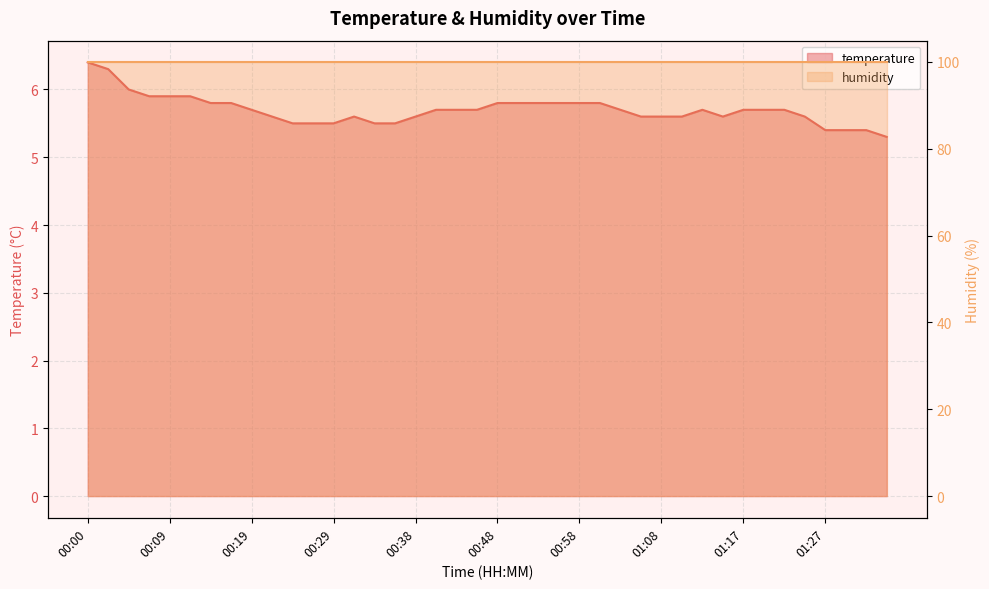

What is the difference between the maximum and minimum values?

1.1